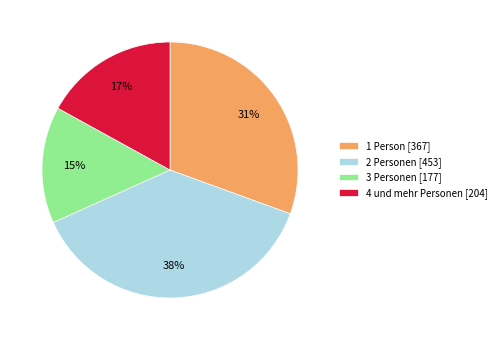

Does any single category account for the majority?

No